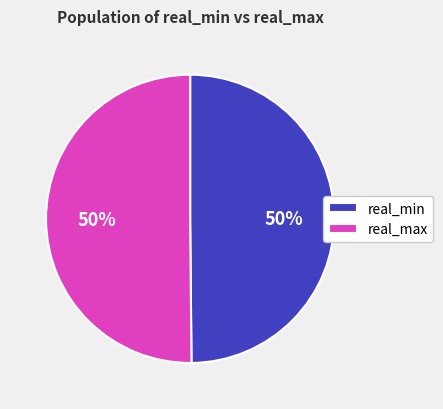

True or false: real_max accounts for 50% of the total.

True